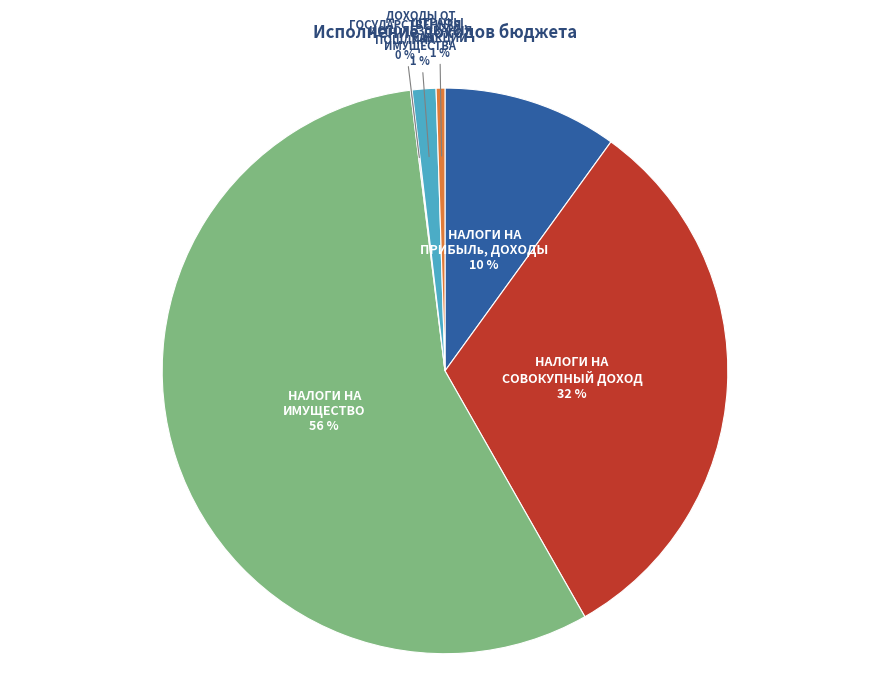

To the nearest percent, what is the difference between the largest and smallest slice percentages?

56%